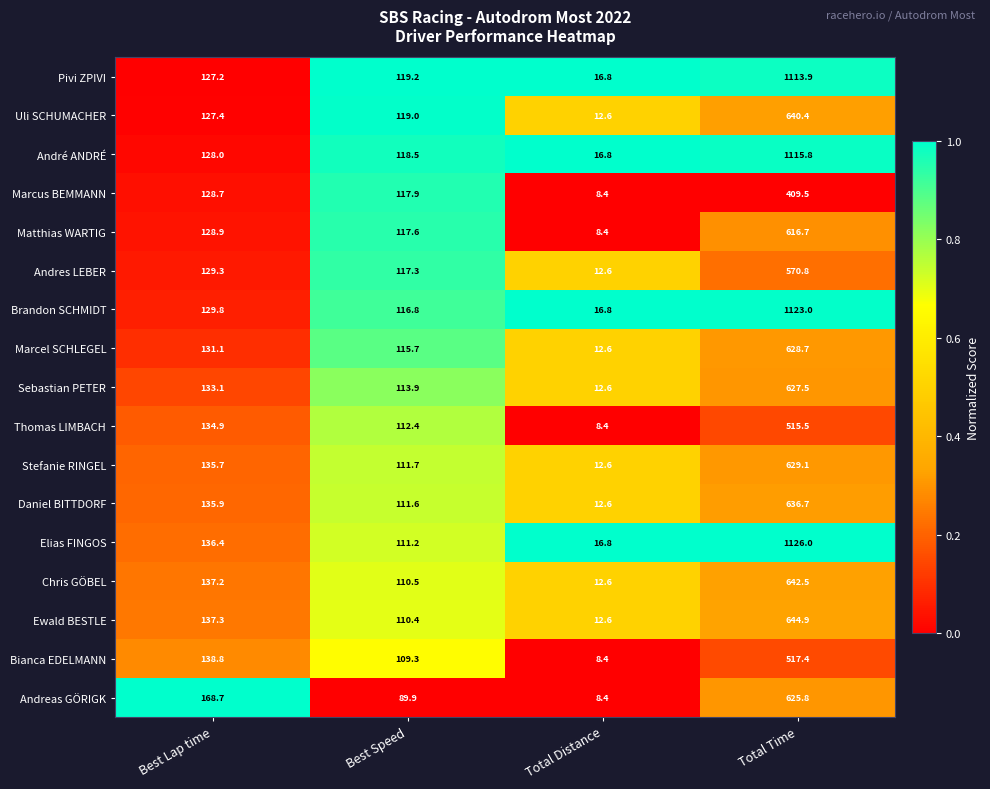

What is the greatest value displayed?

1126.0